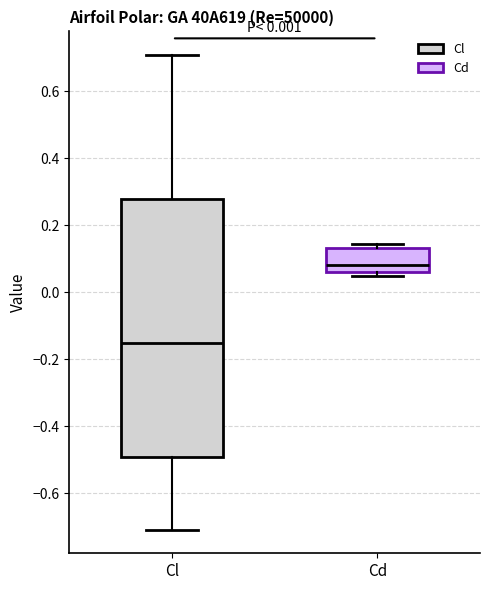

Which box's median line is the lowest?

Cl